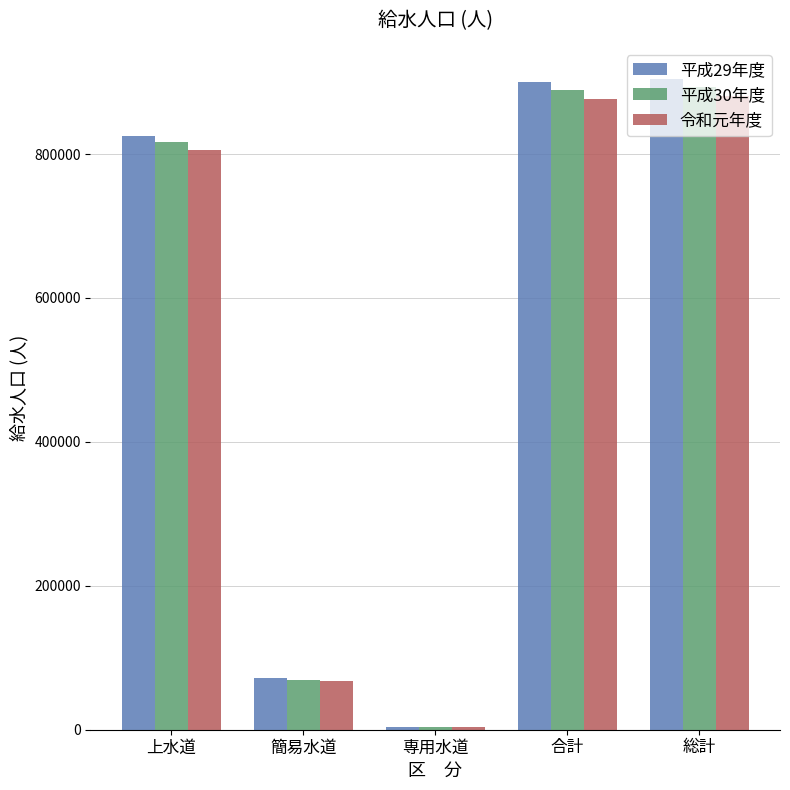

Rank the series at 上水道 from lowest to highest value.

令和元年度, 平成30年度, 平成29年度